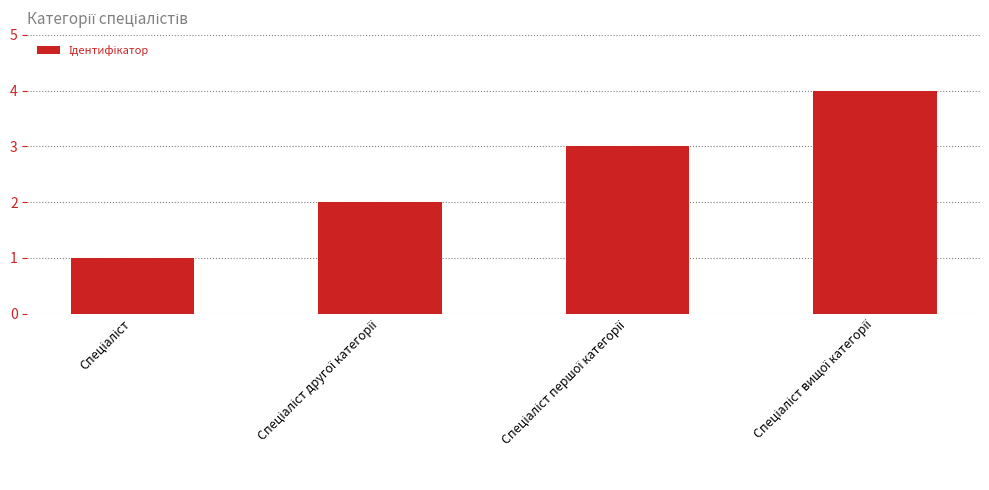

What is the difference between the maximum and minimum values?

3